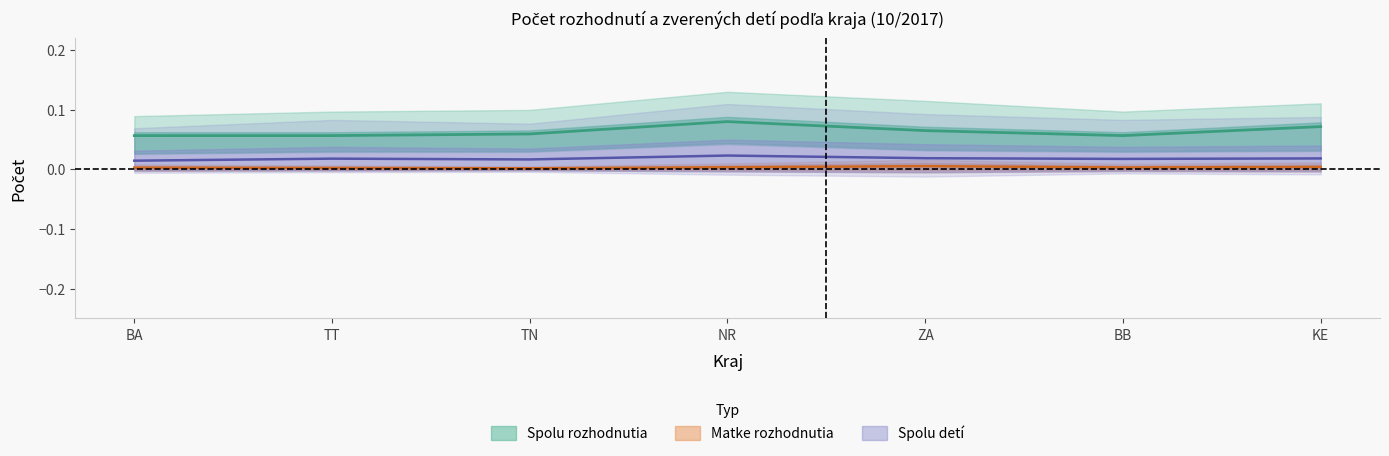

True or false: matke_deti and spolu_rozhodnutia intersect in this chart.

False